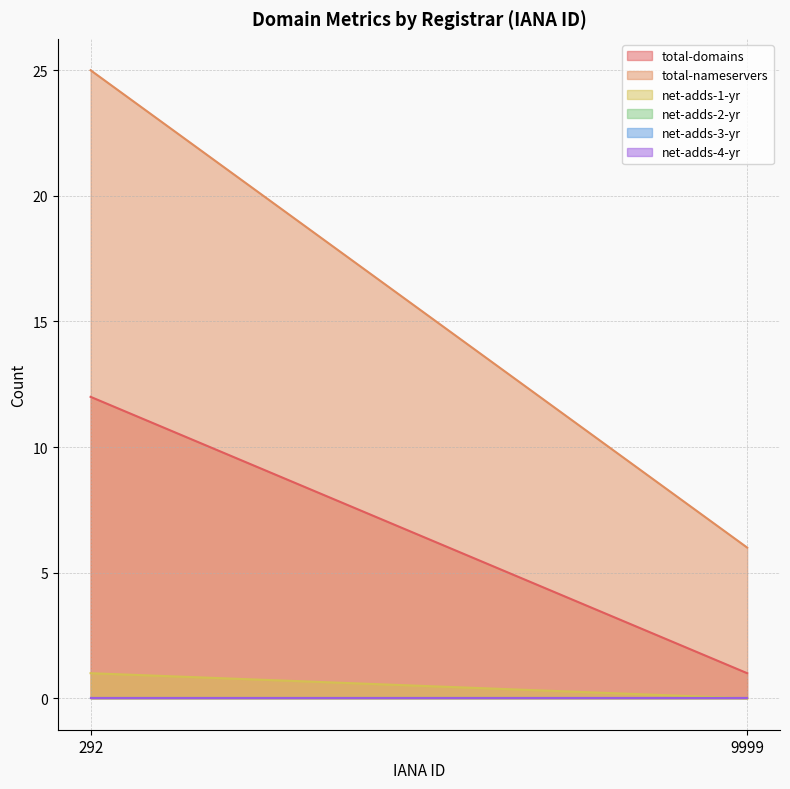

Which series has the widest spread of values?

total-nameservers